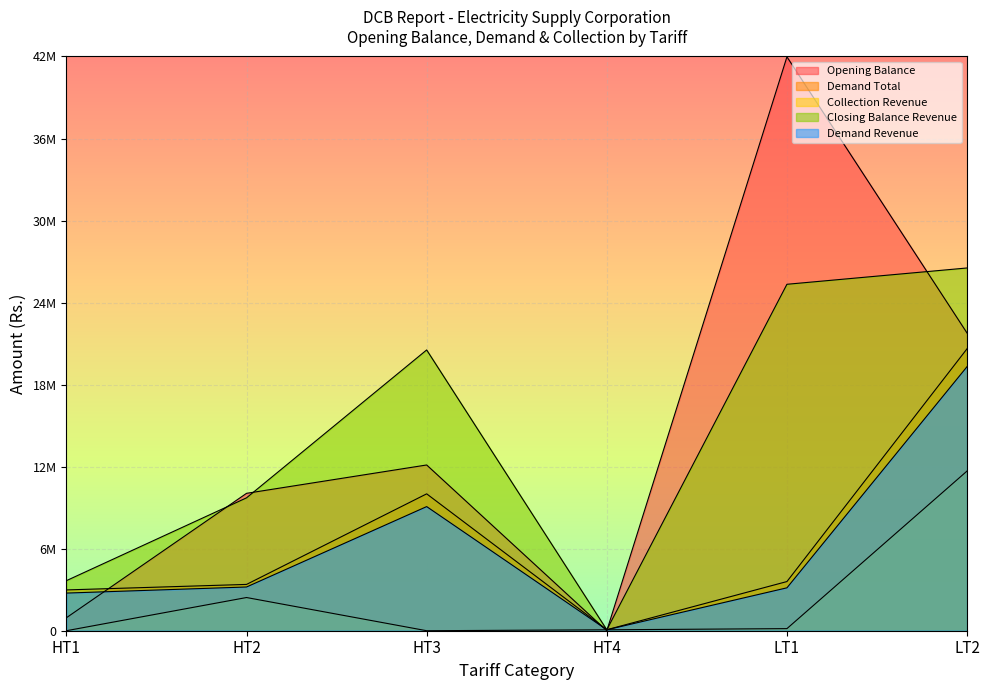

Is it true that Opening Balance equals 19376495.8 at HT3?

False